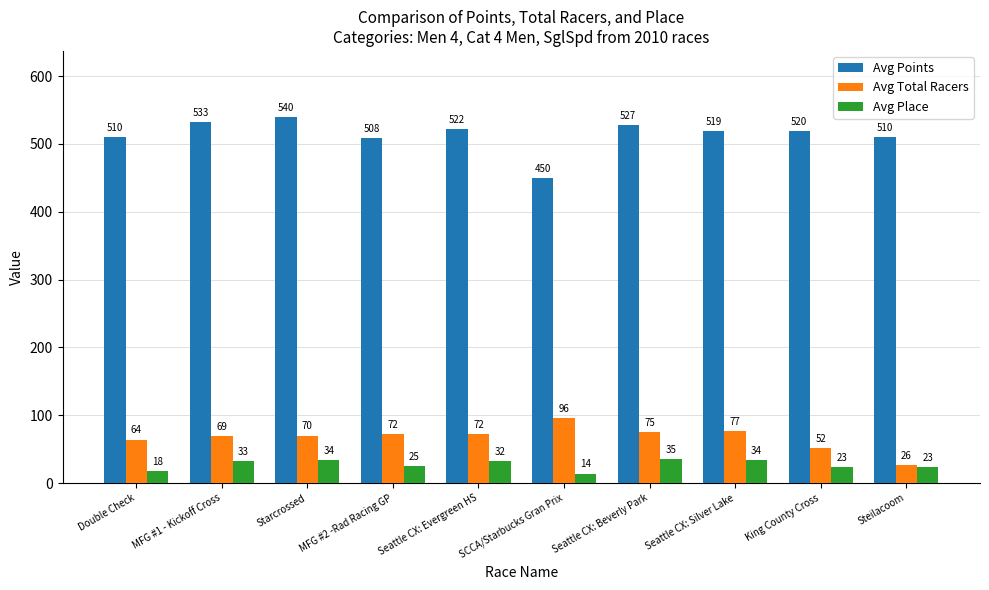

Which label corresponds to the largest value in the chart?

Starcrossed